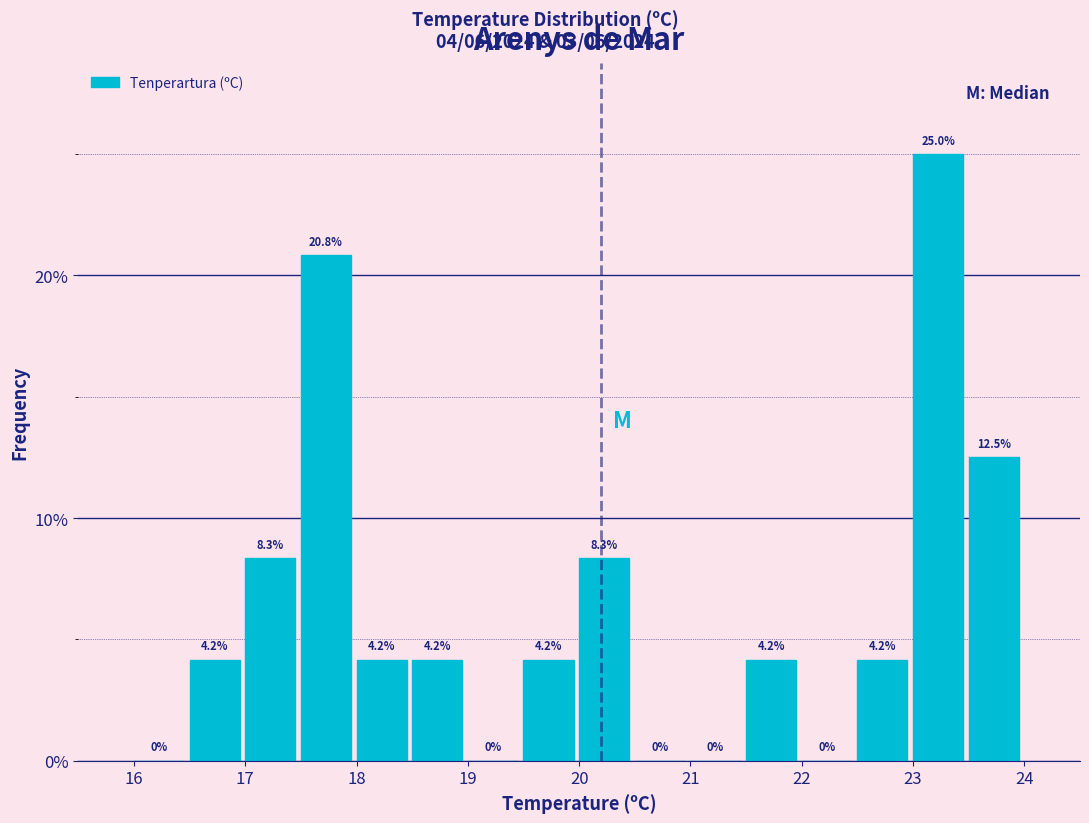

Reading left to right, transcribe this chart: for each bar, give the range it covers on the x-axis and its height.

16.0 to 16.5: 0.0
16.5 to 17.0: 4.2
17.0 to 17.5: 8.3
17.5 to 18.0: 20.8
18.0 to 18.5: 4.2
18.5 to 19.0: 4.2
19.0 to 19.5: 0.0
19.5 to 20.0: 4.2
20.0 to 20.5: 8.3
20.5 to 21.0: 0.0
21.0 to 21.5: 0.0
21.5 to 22.0: 4.2
22.0 to 22.5: 0.0
22.5 to 23.0: 4.2
23.0 to 23.5: 25.0
23.5 to 24.0: 12.5